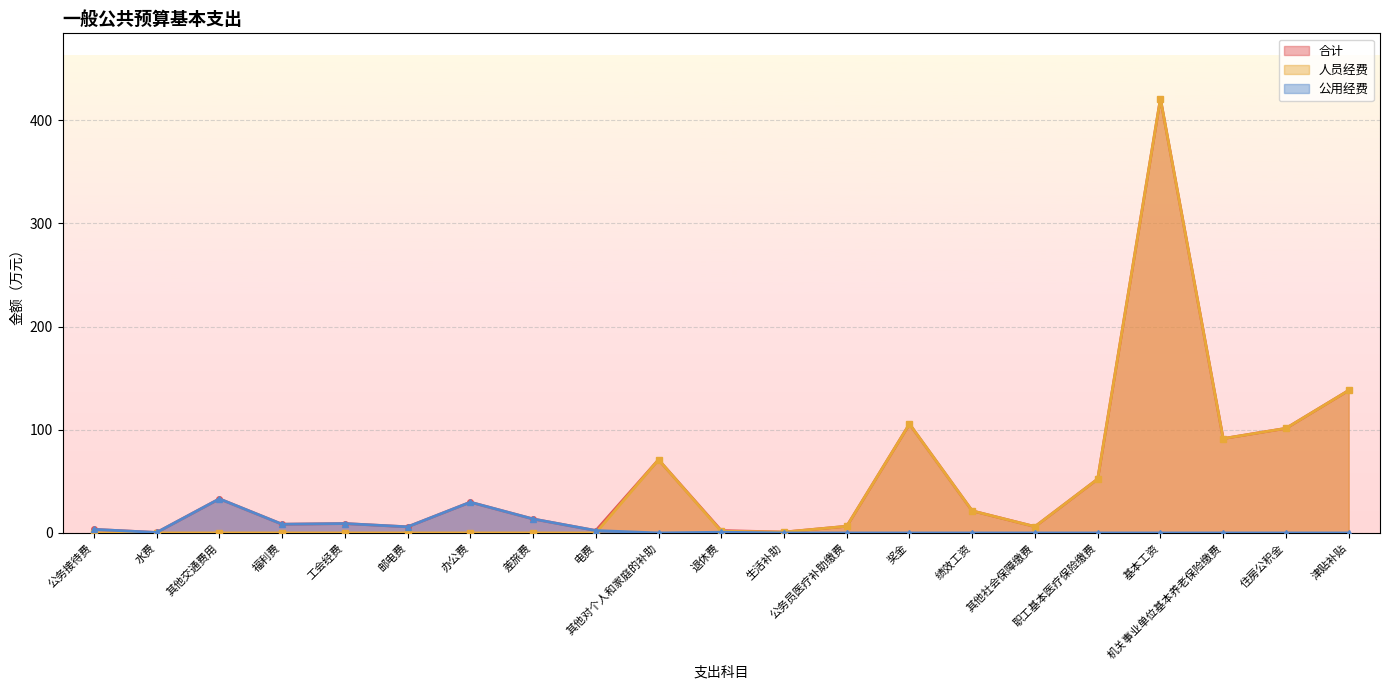

Which series has the largest total across all categories?

合计